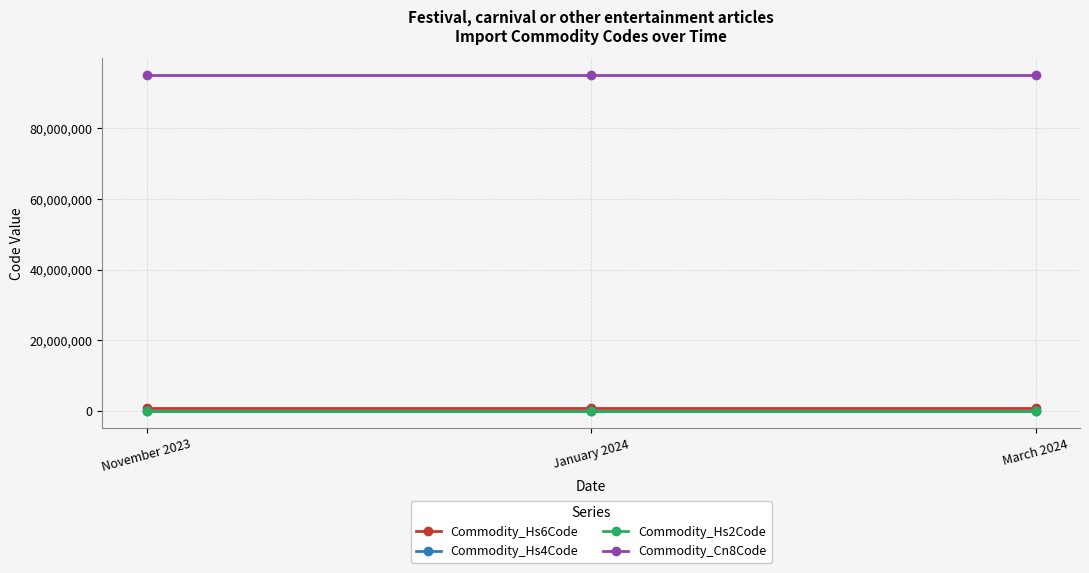

What is the value of the Commodity_Cn8Code point at the 3rd from the left?

95059000